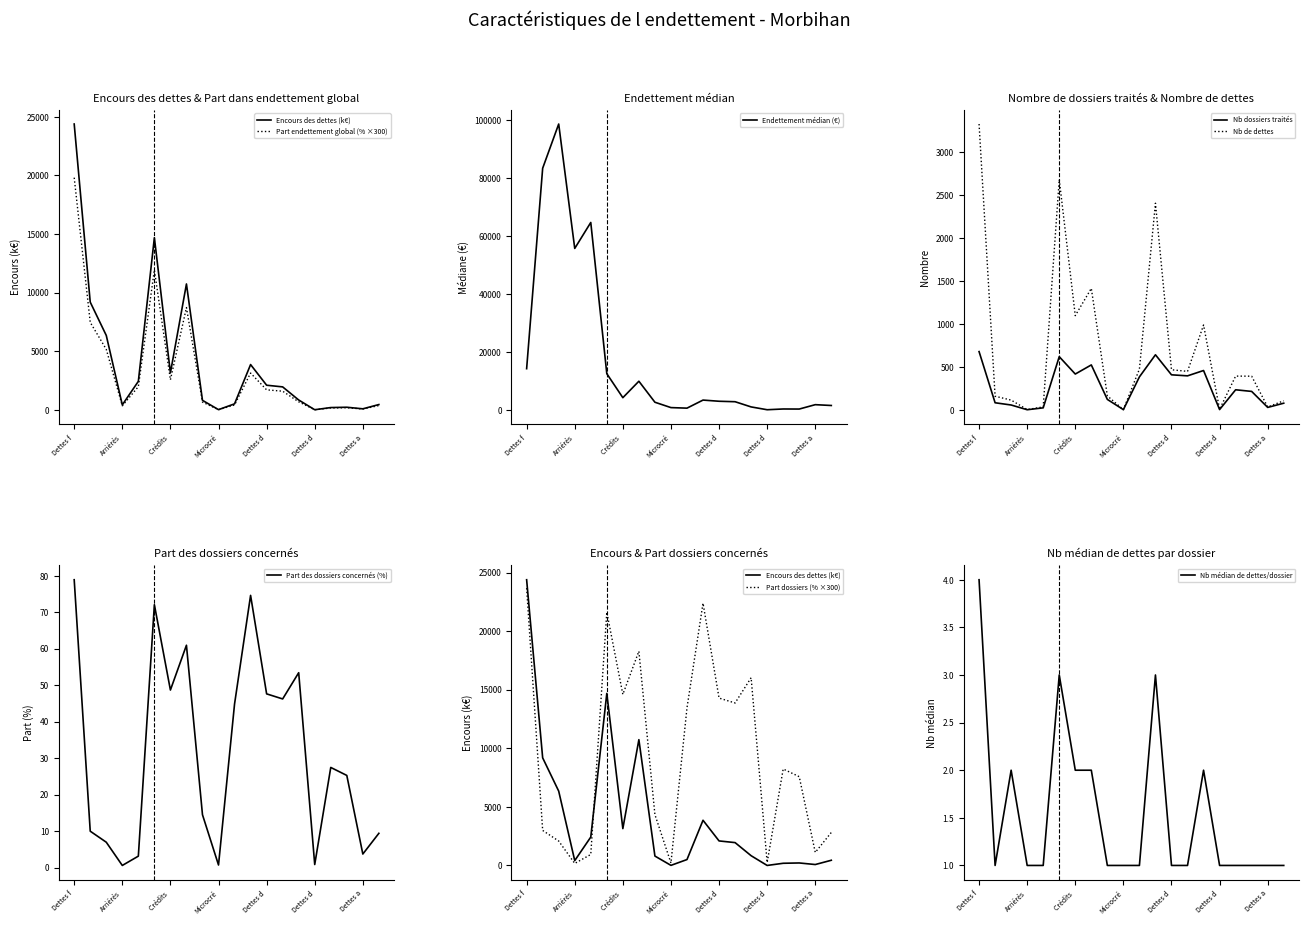

Is it true that Part dans endettement global (%) equals 1.3 at Dettes d?

False